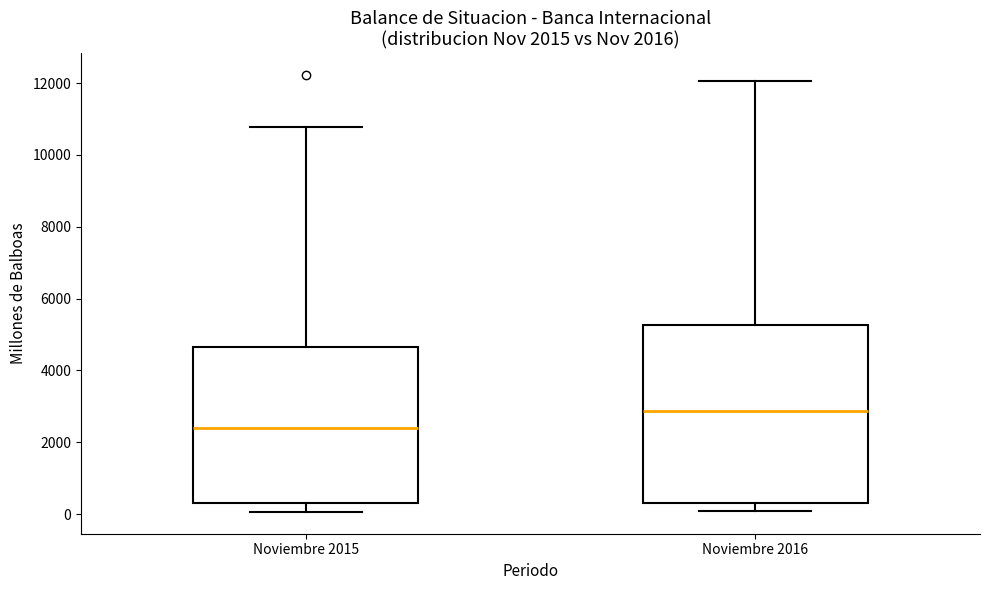

Comparing the boxes themselves (not the whiskers), which one is the tallest?

Noviembre 2016